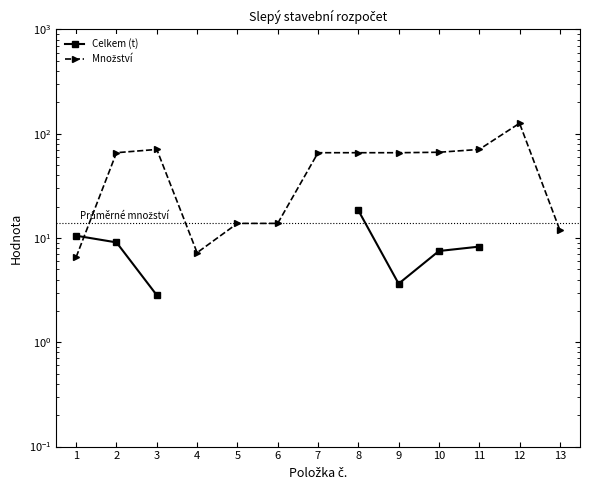

True or false: Množství and Celkem (t) intersect in this chart.

True